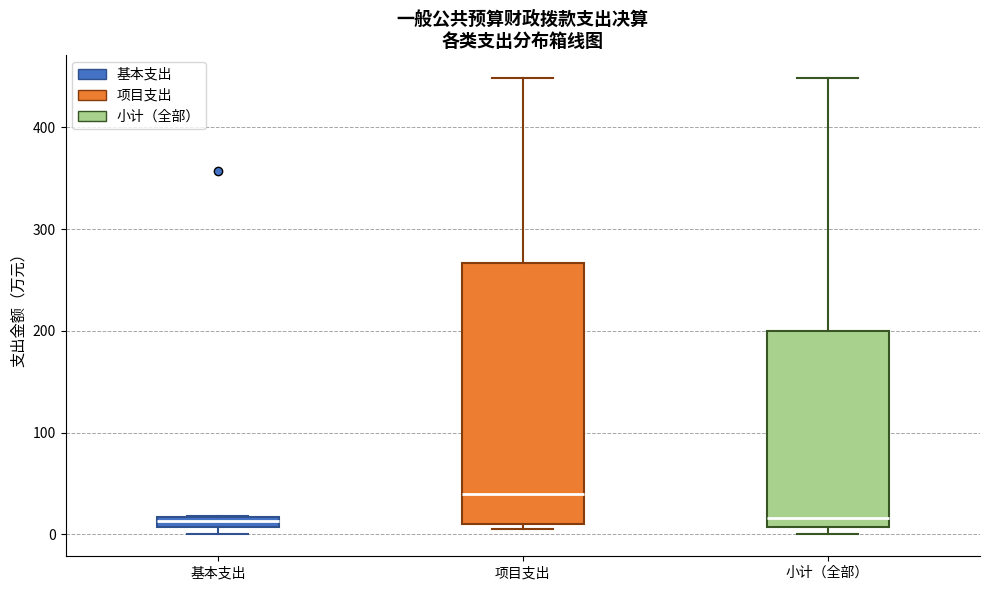

Which box is the tallest, from its lower edge to its upper edge?

项目支出